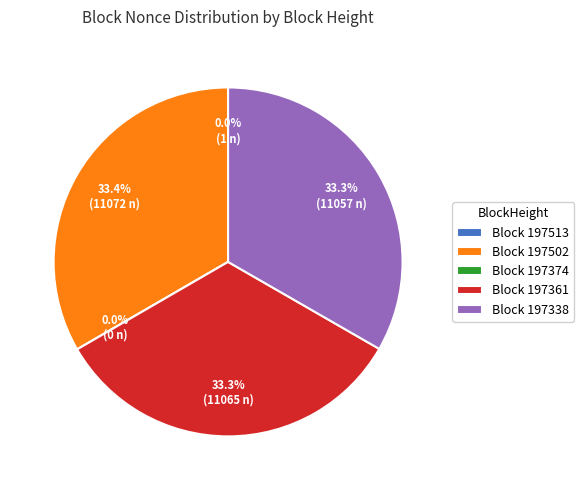

What is the smallest slice in the pie chart?

197374